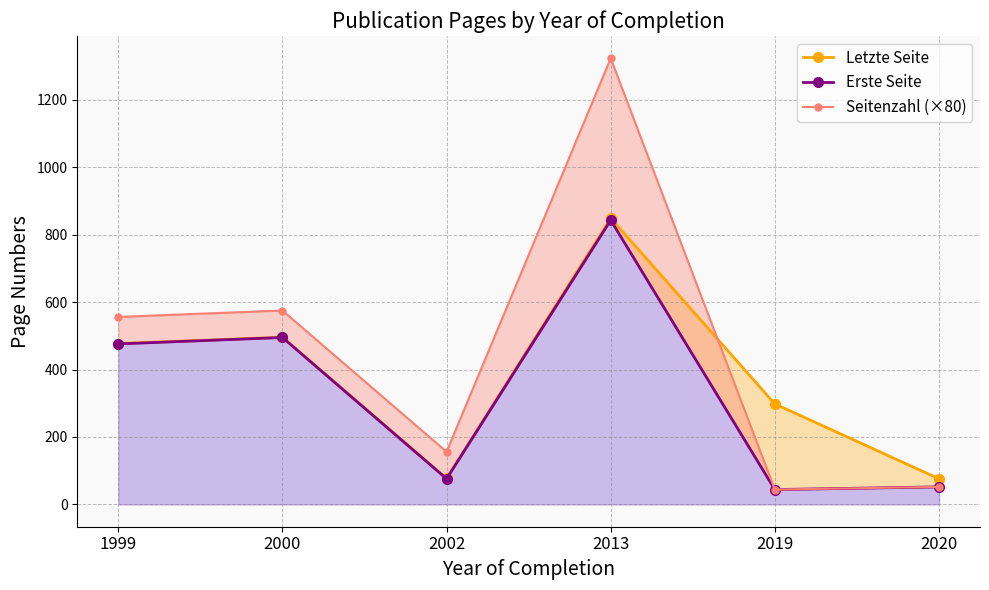

How many interior local valleys does the Letzte Seite series have?

1